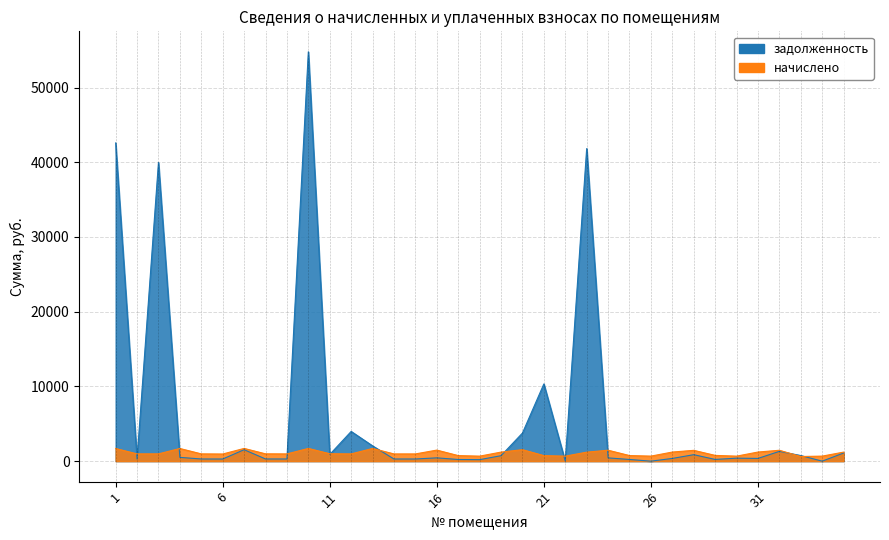

Reading left to right, what are all the values shown in this chart?

задолженность: 1=42585.4	2=291.8	3=39959.9	4=509.0	5=291.8	6=286.4	7=1532.2	8=293.6	9=290.6	10=54779.9	11=892.9	12=3977.4	13=2044.8	14=290.0	15=290.0	16=443.1	17=223.1	18=200.9	19=731.8	20=3760.2	21=10335.2	22=0.0	23=41831.0	24=438.3	25=226.3	26=0.0	27=364.8	28=867.1	29=230.8	30=402.2	31=365.4	32=1311.4	33=749.7	34=0.0	35=1088.7
начислено: 1=1694.3	2=975.0	3=977.0	4=1696.3	5=975.0	6=957.0	7=1704.3	8=981.0	9=971.0	10=1706.3	11=993.0	12=973.0	13=1700.3	14=969.0	15=969.0	16=1480.5	17=745.3	18=671.3	19=1212.8	20=1538.5	21=741.3	22=671.3	23=1204.8	24=1464.5	25=749.2	26=675.3	27=1218.8	28=1448.5	29=771.2	30=671.3	31=1220.8	32=1458.5	33=623.4	34=675.3	35=1210.8